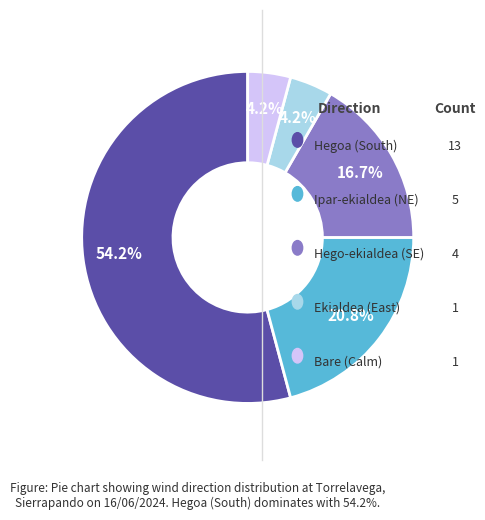

What is the largest slice in the pie chart?

Hegoa